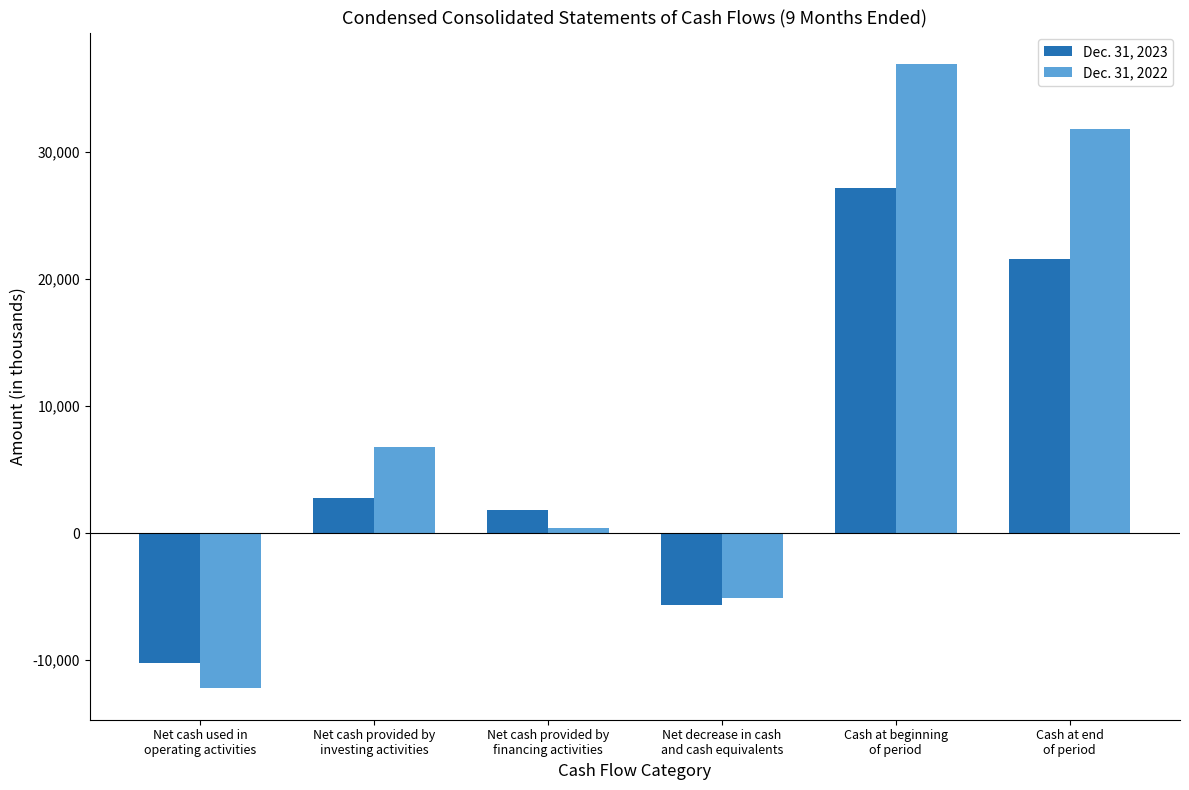

Rank the series at Cash at end
of period from lowest to highest value.

Dec. 31, 2023, Dec. 31, 2022